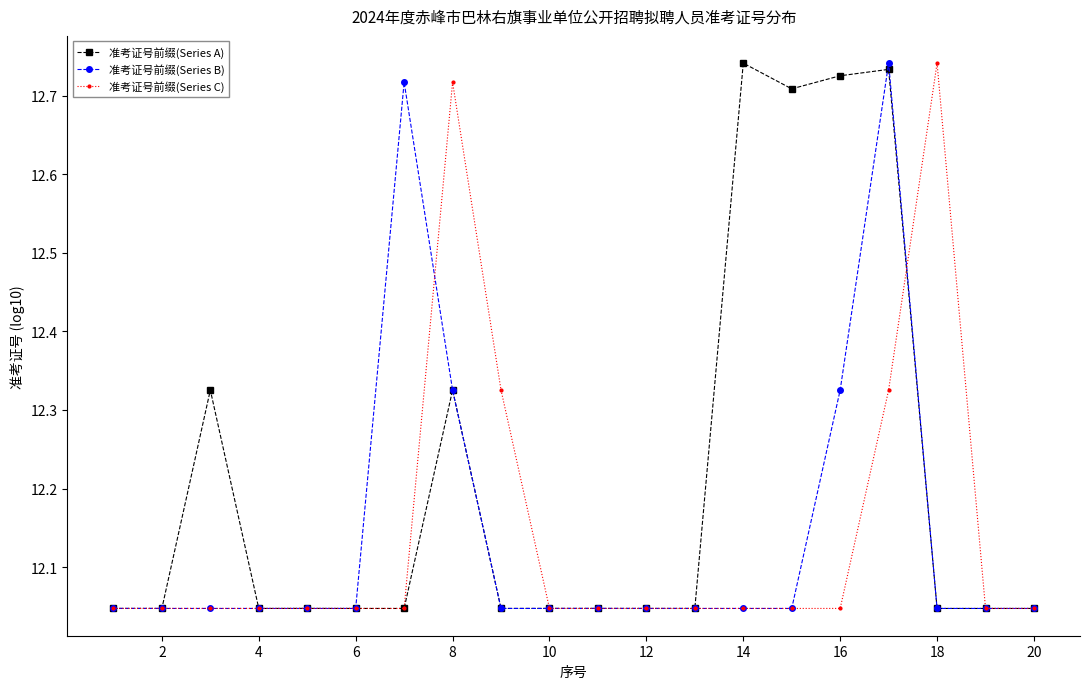

Which series has the largest total across all categories?

准考证号前缀(Series A)